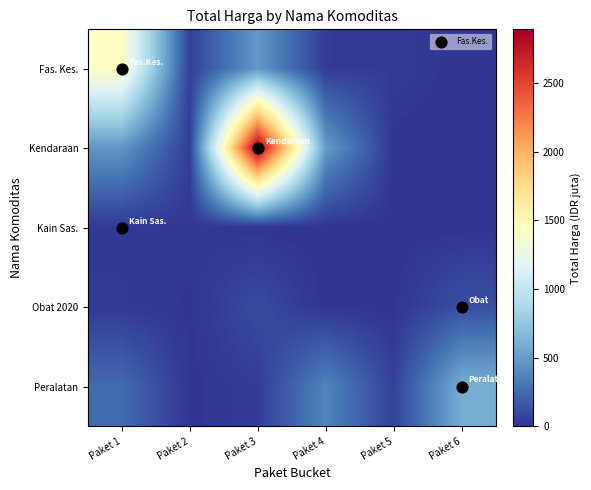

Count the number of categories in the chart.

6